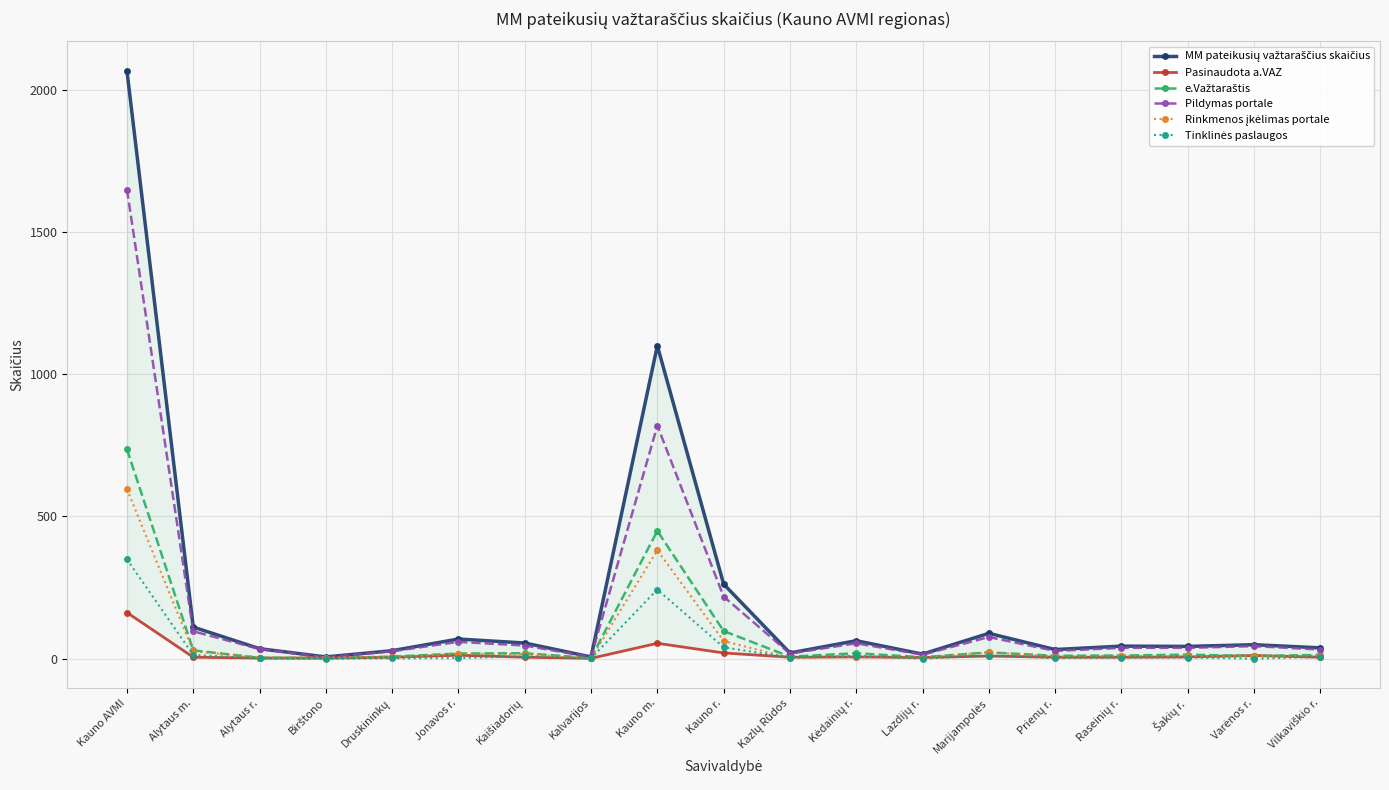

What is the maximum value for Pildymas portale?

1649